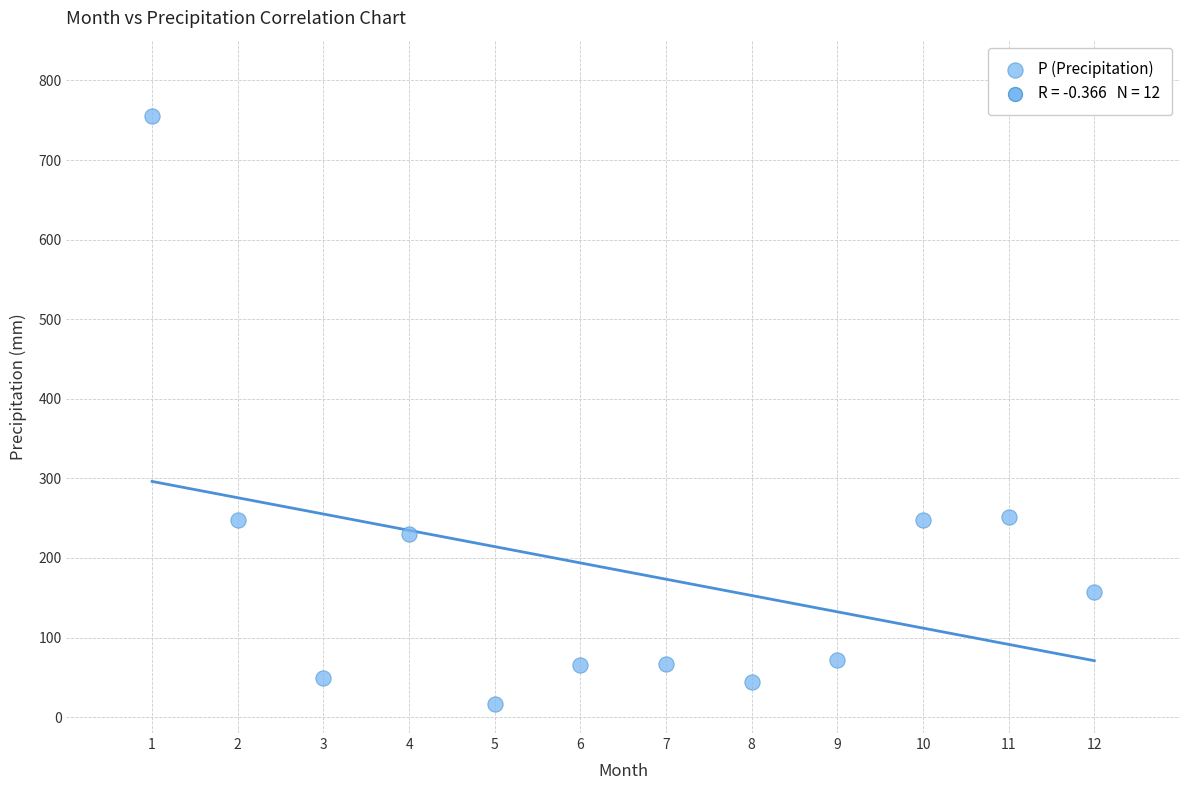

What is the average Y value?

183.5